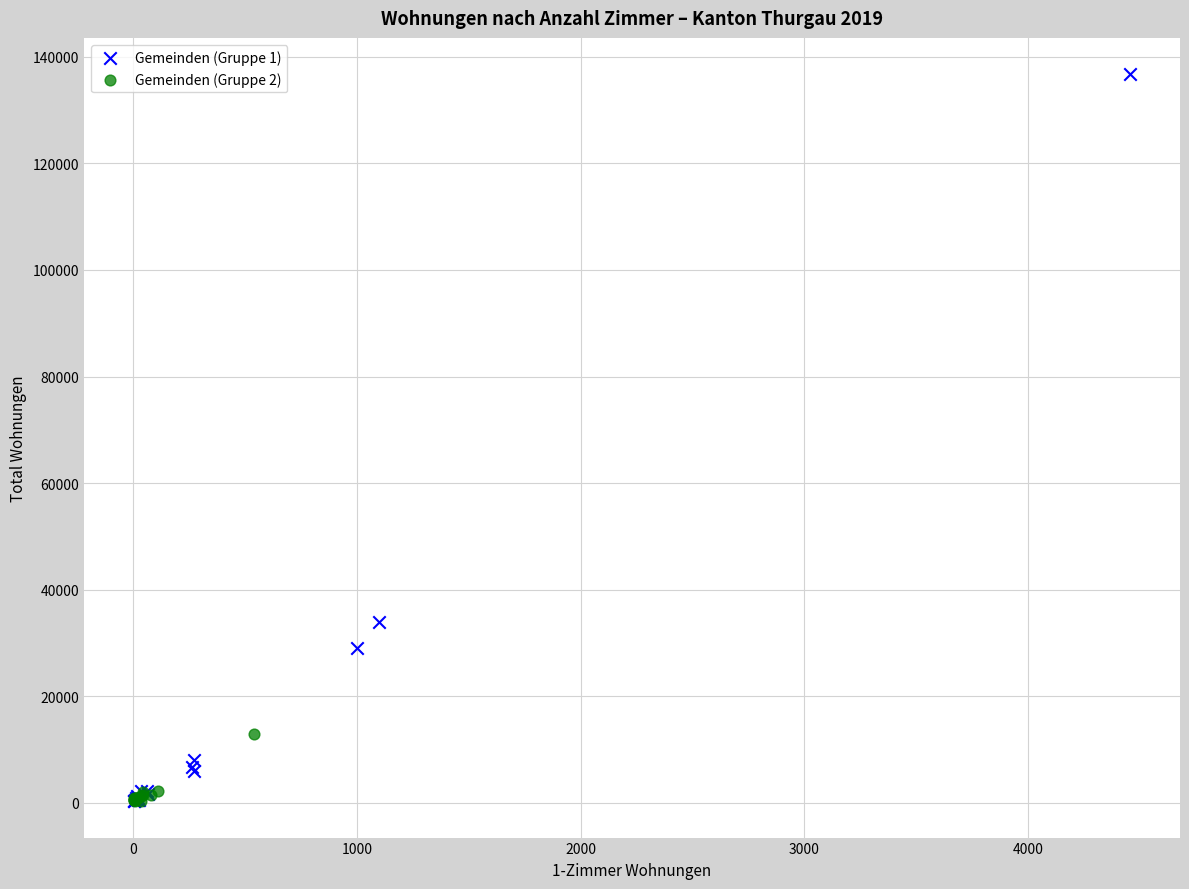

Which series has the widest spread of Y values?

Gemeinden (Gruppe 1)